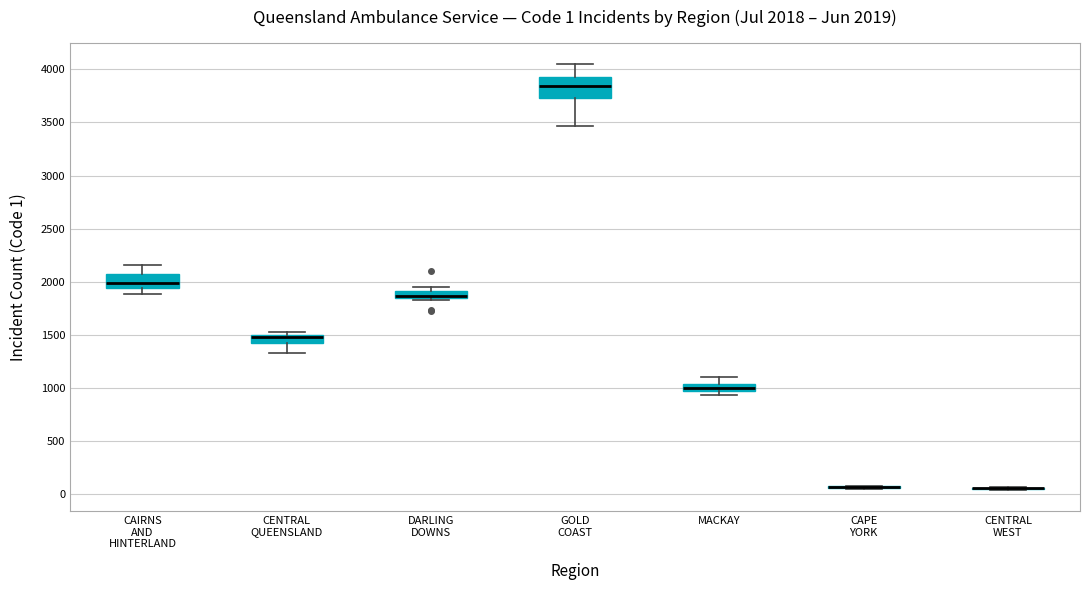

Which box is the tallest, from its lower edge to its upper edge?

GOLD COAST